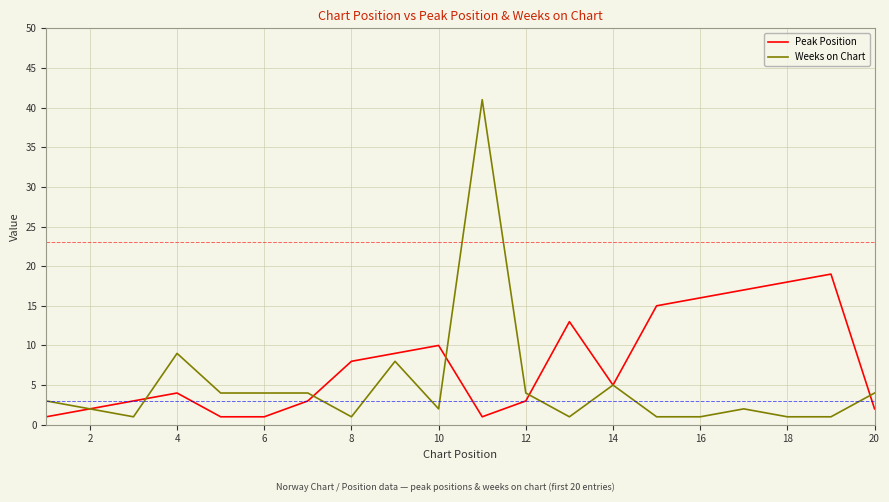

List the series in order of their overall mean, lowest first.

Weeks on Chart, Peak Position